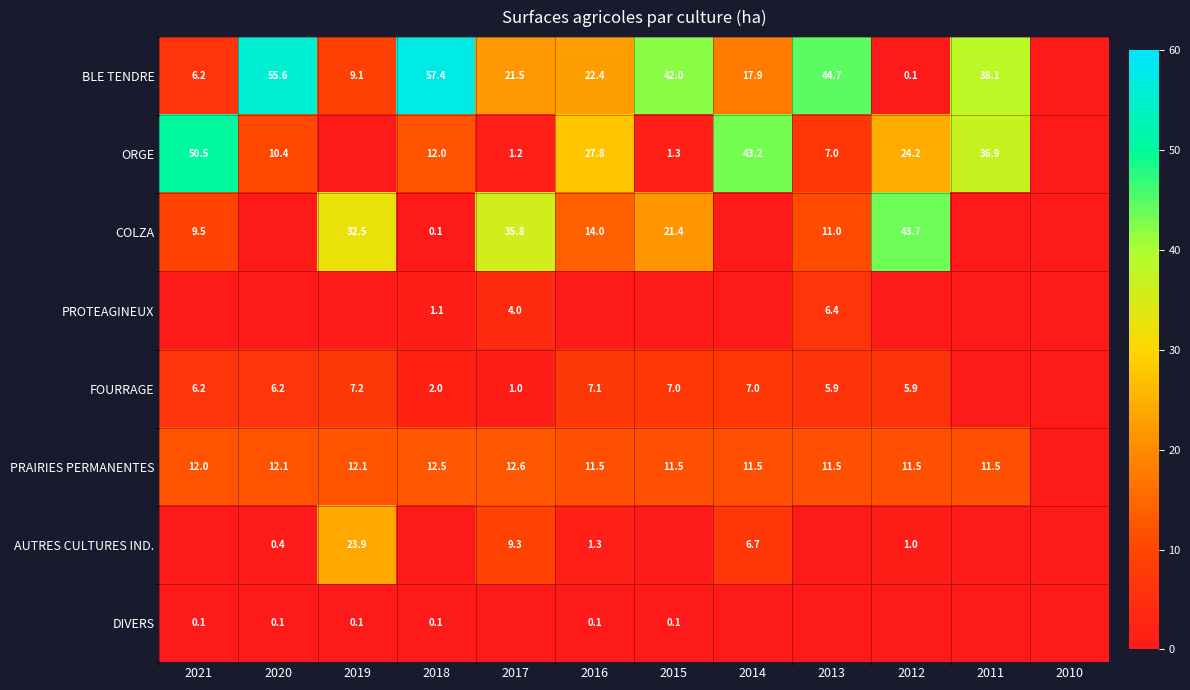

True or false: PROTEAGINEUX has a value of 1.6 at 2017.

False